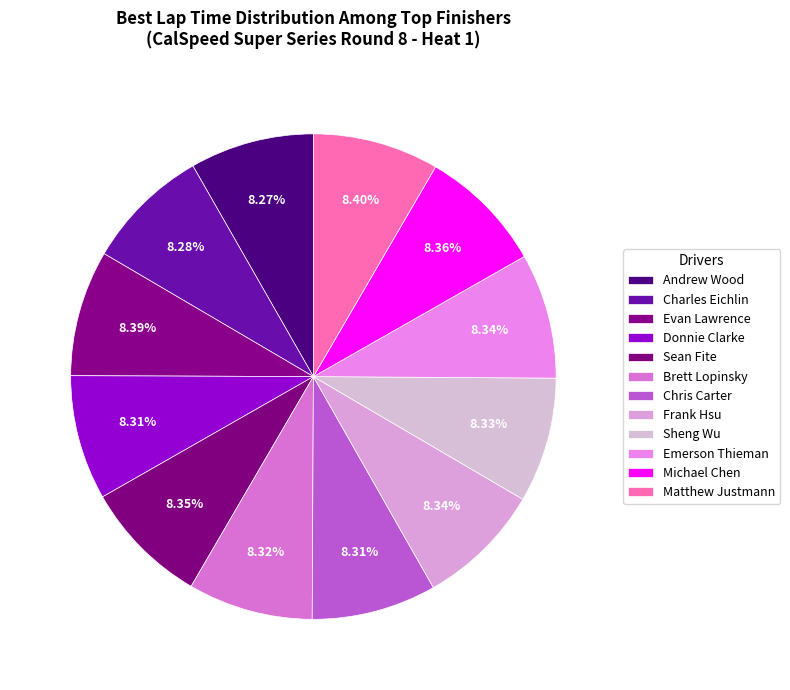

Which category has the smallest portion of the pie?

Andrew Wood